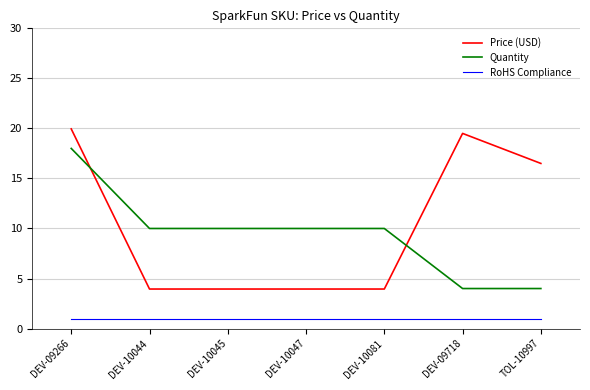

What is the sum of all Price (USD) values?

71.8